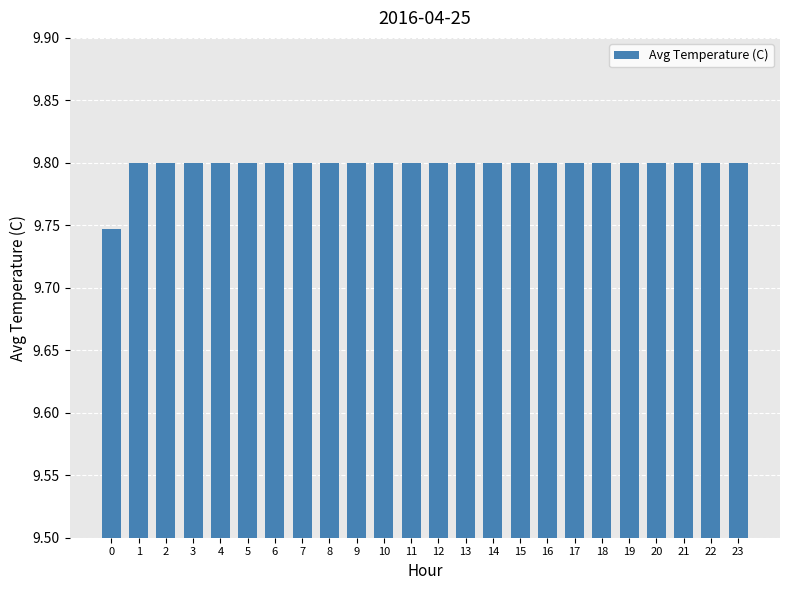

Approximately how many times larger is the value at 18 compared to 8?

1.0